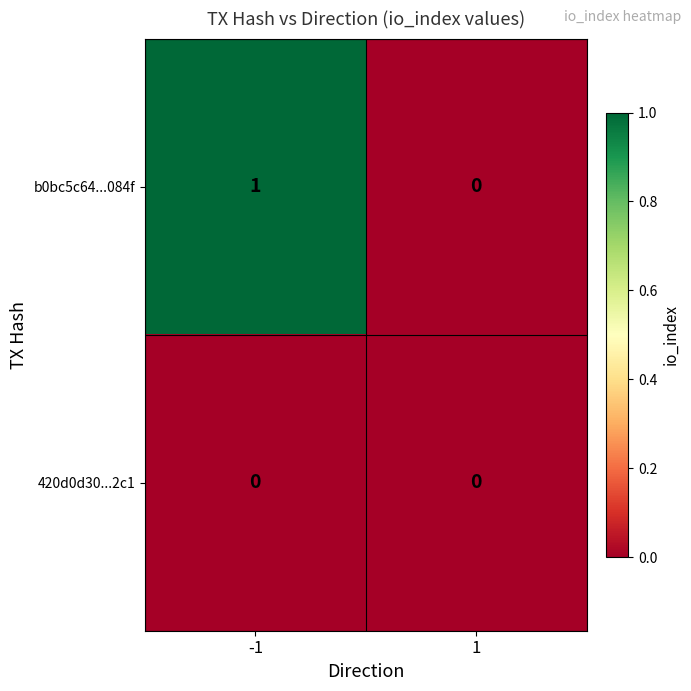

Between -1 and 1, which series saw the biggest shift?

b0bc5c64...084f